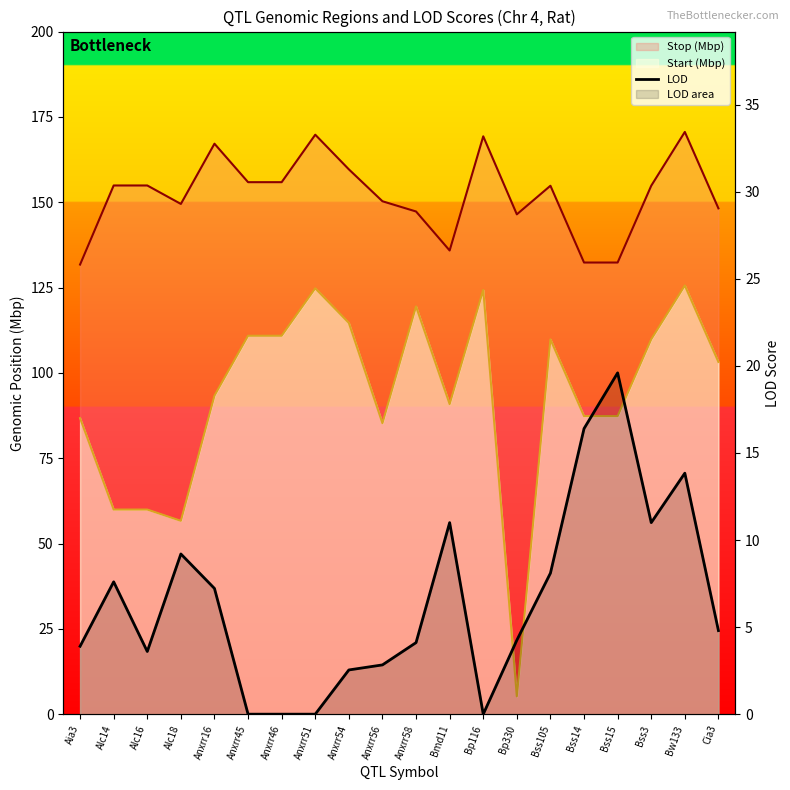

Is it true that the value at Bw133 is 13.8?

True